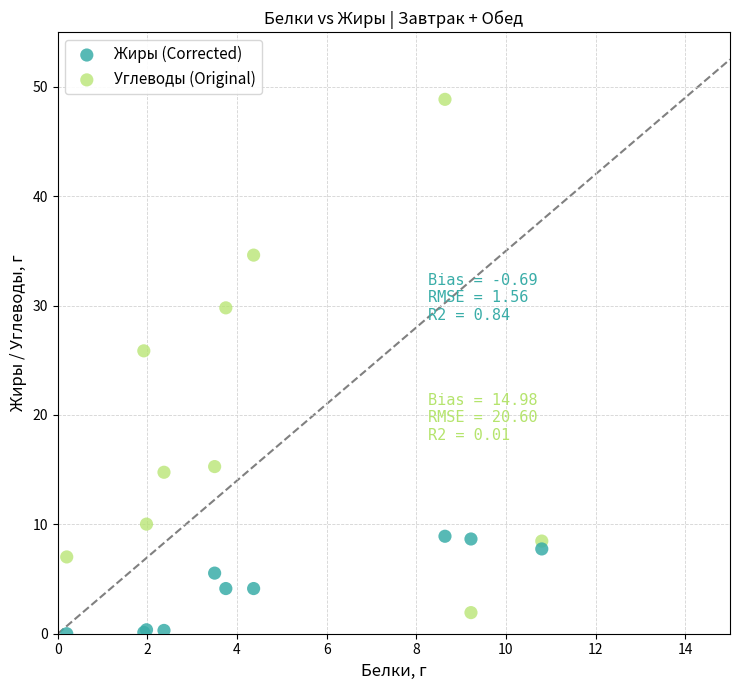

In the Углеводы (Original) series, what Y value is closest to 25?

25.9